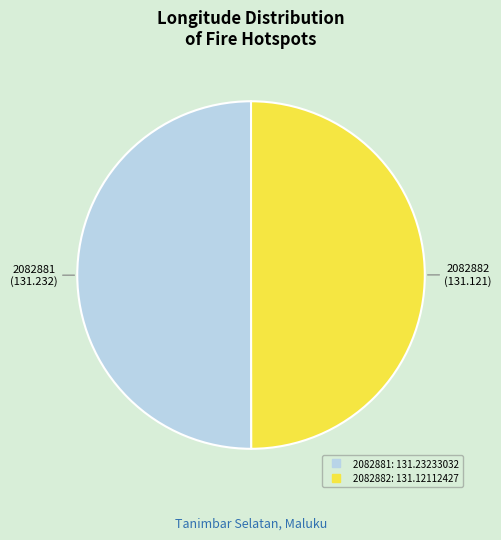

Combined, do 2082881 and 2082882 account for over 50%?

Yes